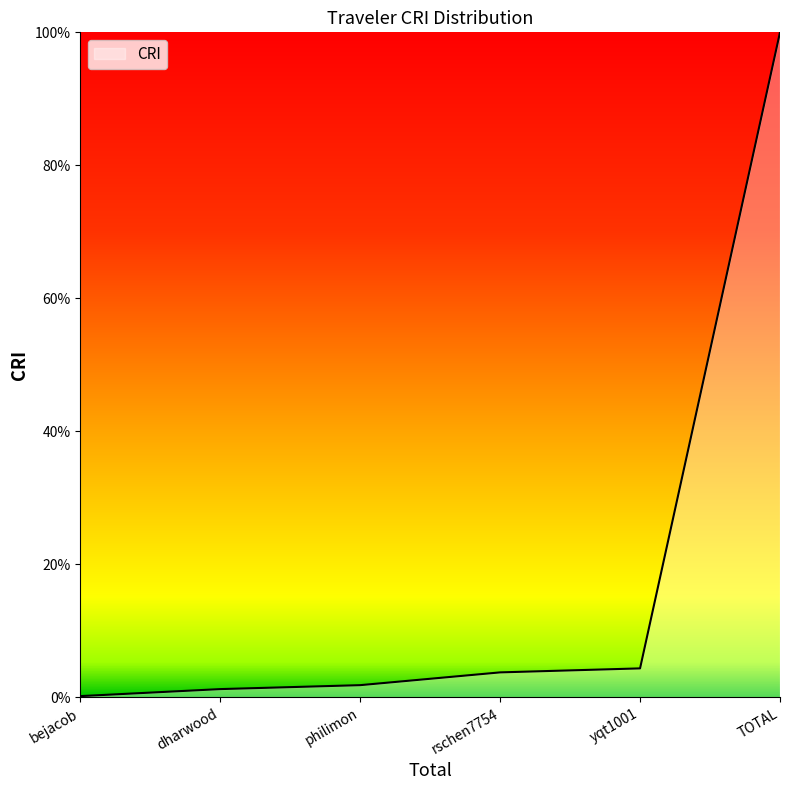

Read the value at yqt1001.

4.4